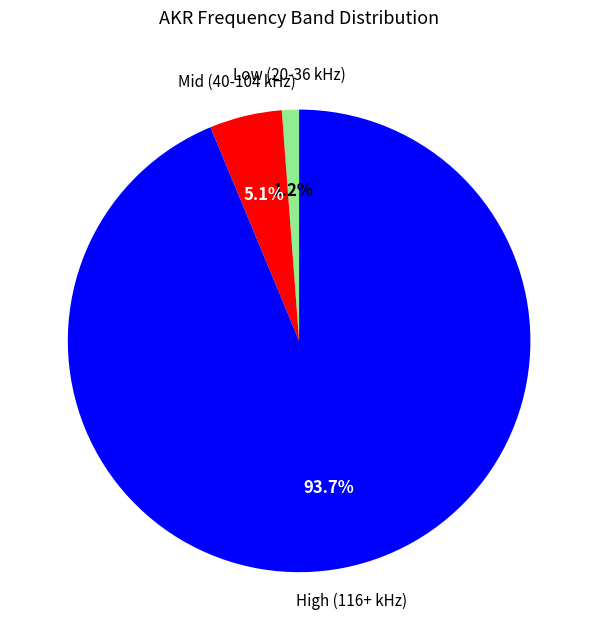

Is there any slice that represents more than half of the pie?

Yes